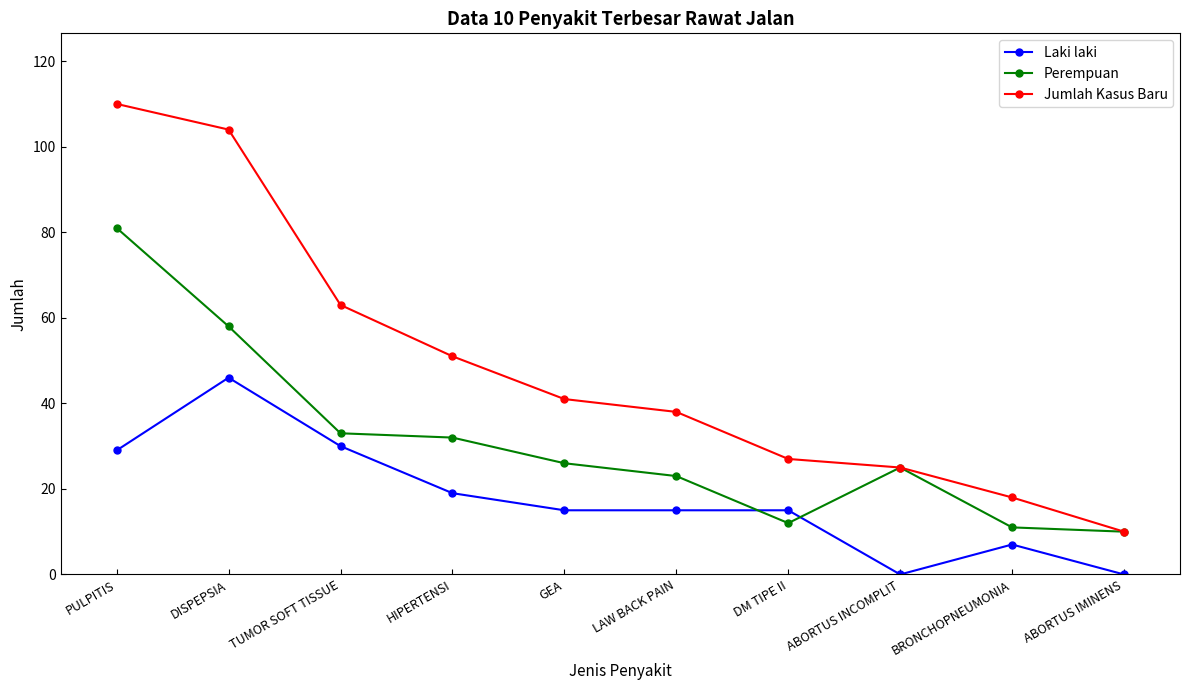

What is the difference between the second highest and second lowest values in the Perempuan series?

47